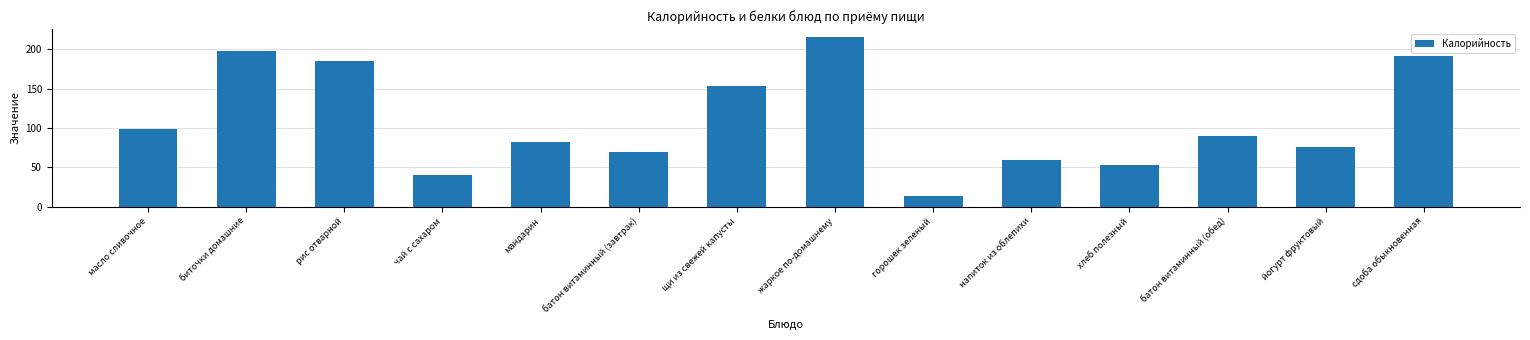

What is the label of the 1st bar from the left?

масло сливочное